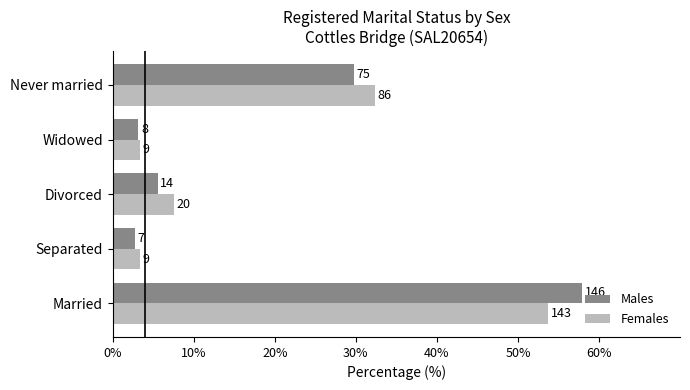

What are all the series names shown in the legend?

Males, Females